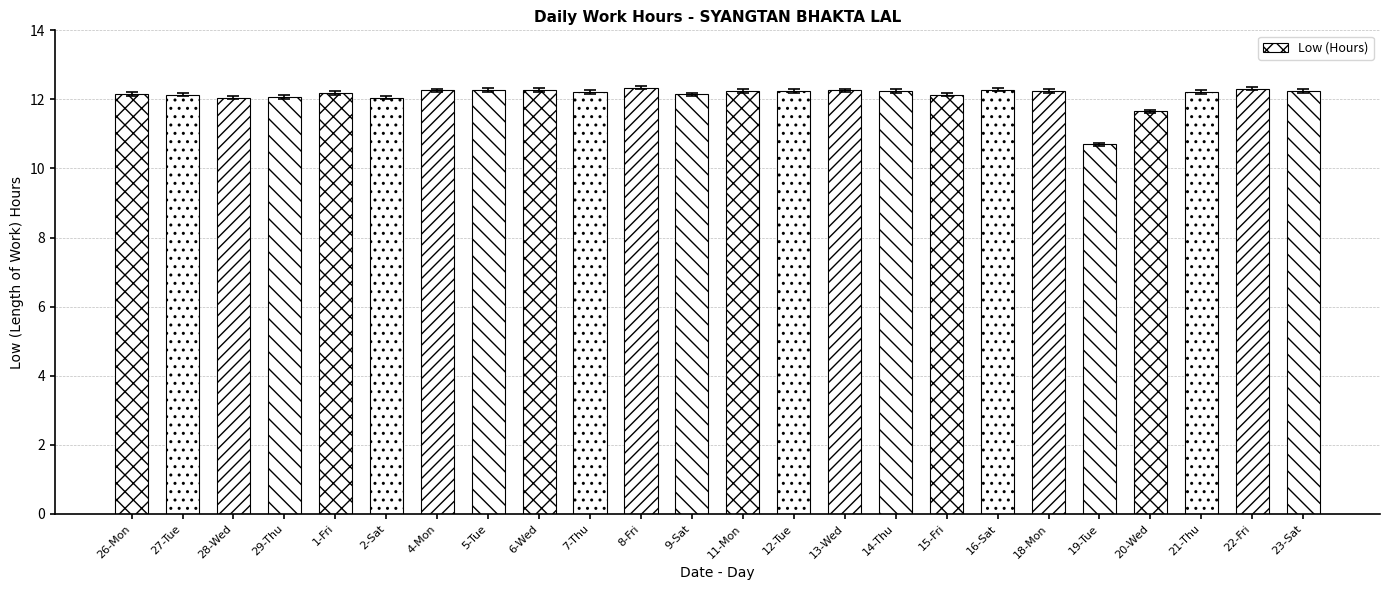

What is the greatest value displayed?

12.3